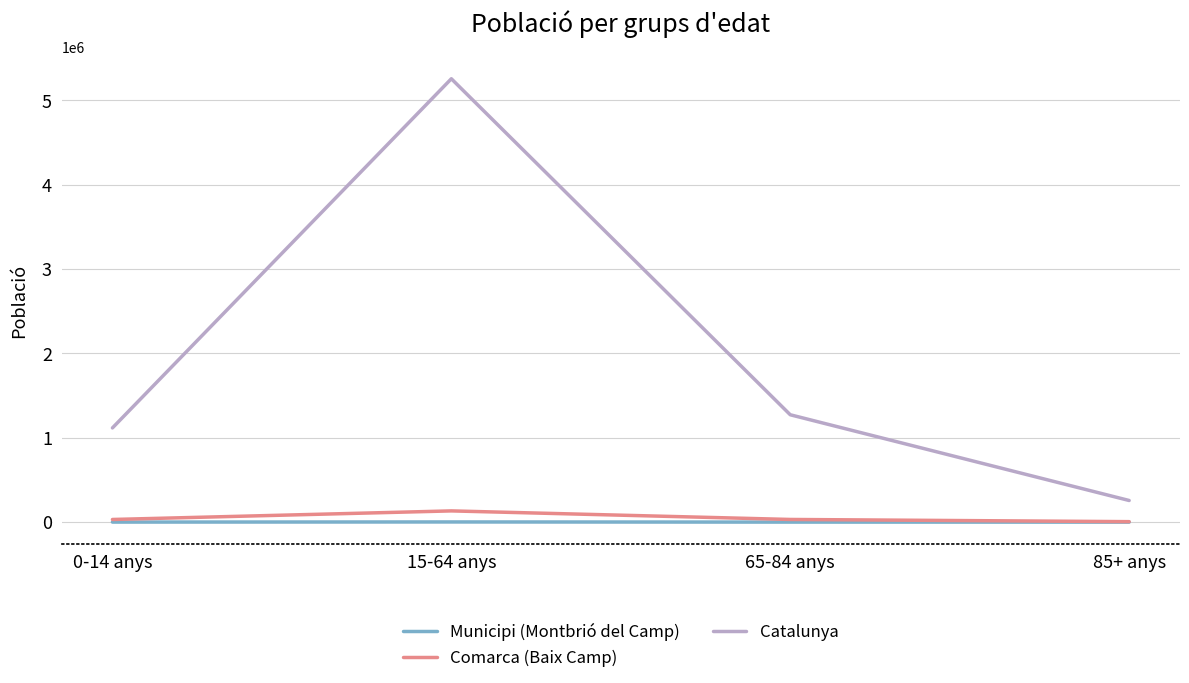

Where is Catalunya nearest to the value 2756175?

65-84 anys